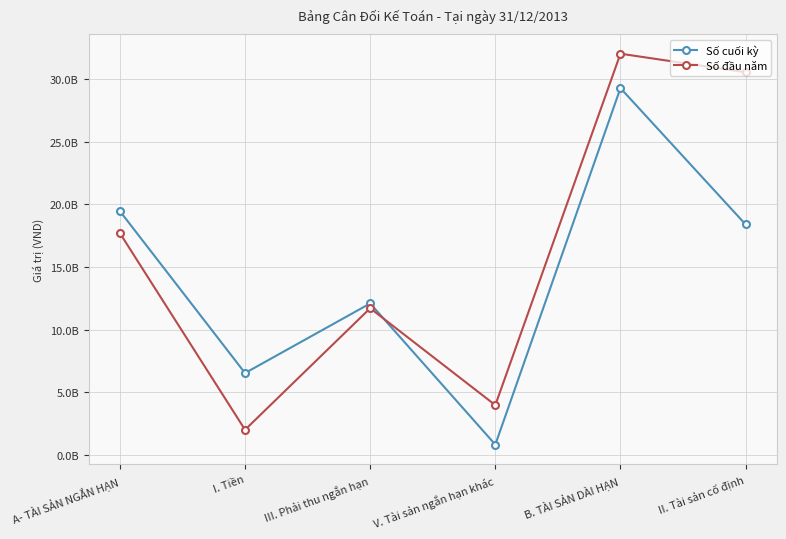

After their last crossing, which series has the higher values: Số đầu năm or Số cuối kỳ?

Số đầu năm